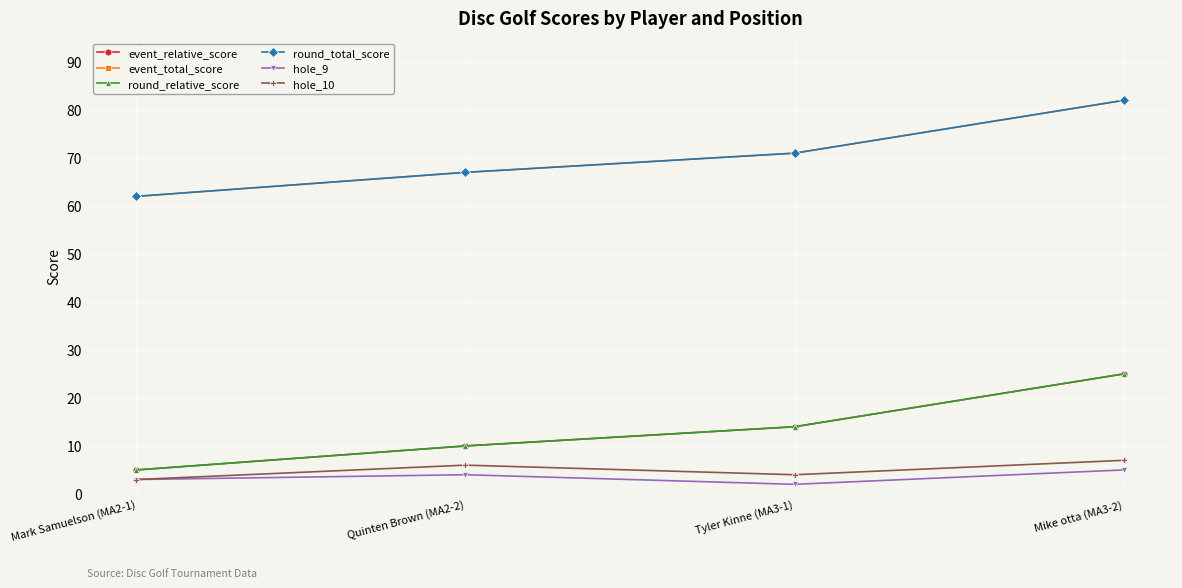

Does the chart have visible grid lines?

Yes